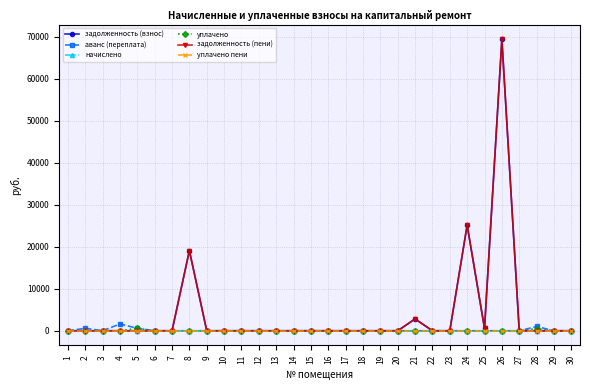

What is the sum of the уплачено values at 8 and 5?

588.0